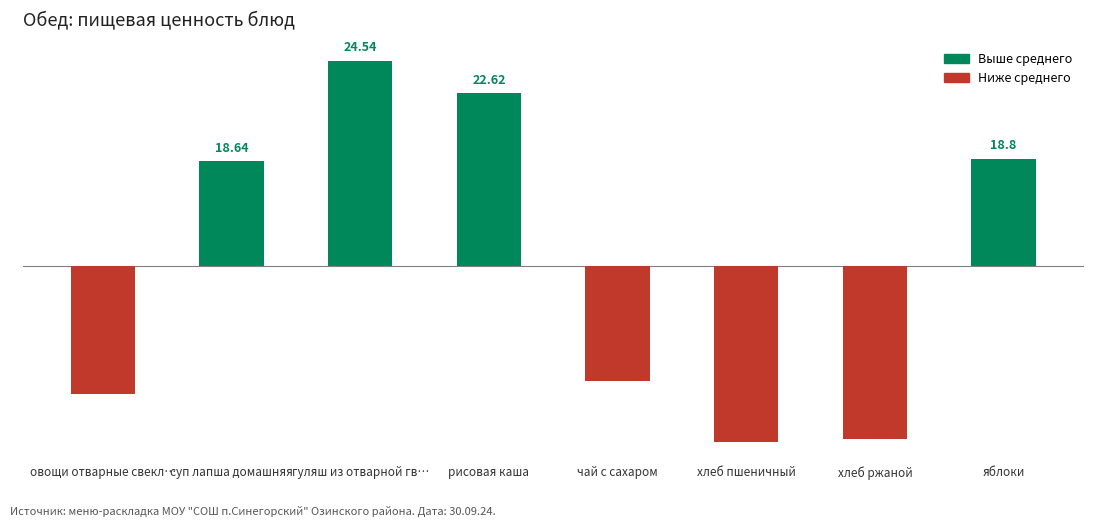

The value at чай с сахаром is -6.7. True or false?

True